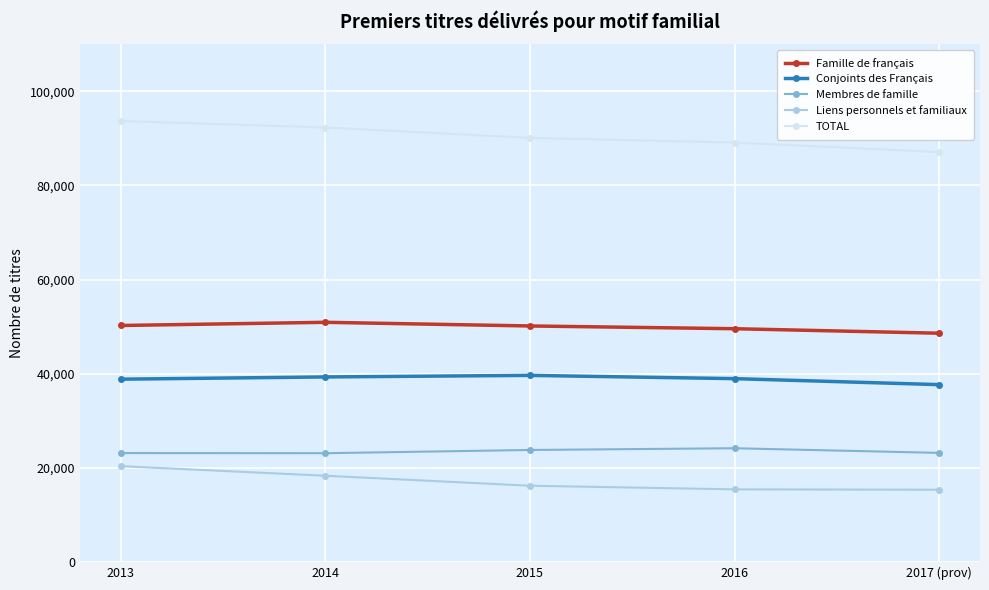

True or false: Membres de famille and Famille de français intersect in this chart.

False